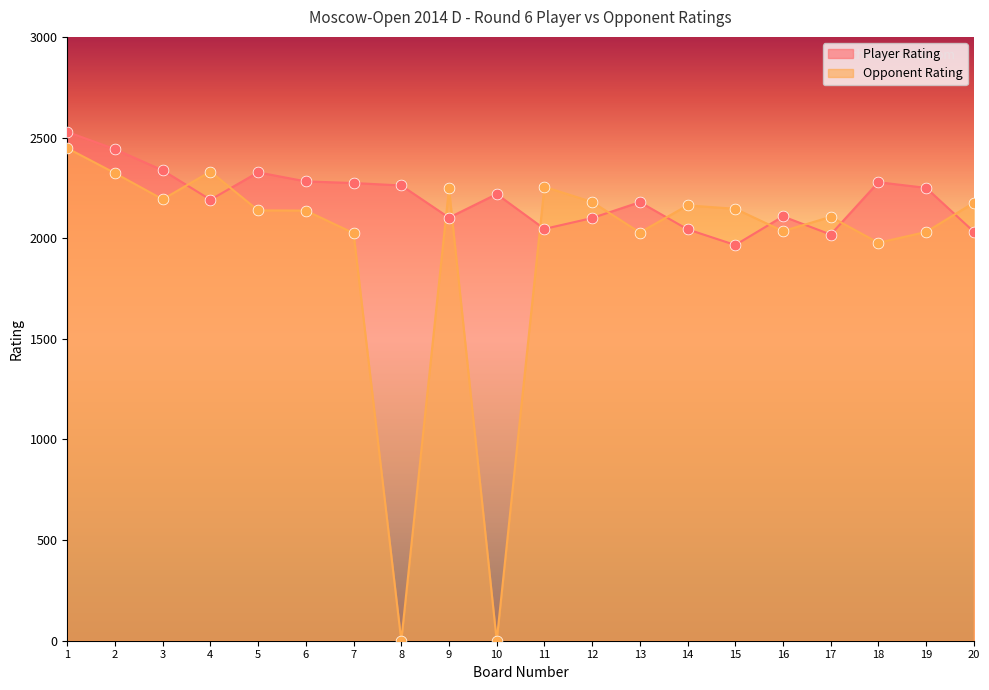

Which series contains the highest Y value?

Player Rating